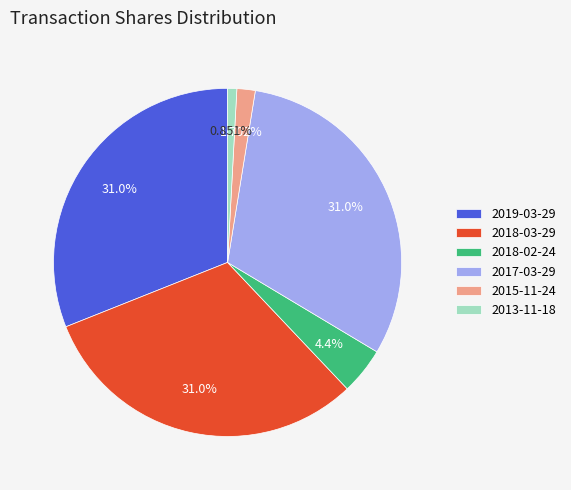

Does 2015-11-24 account for over 50% of the chart?

No